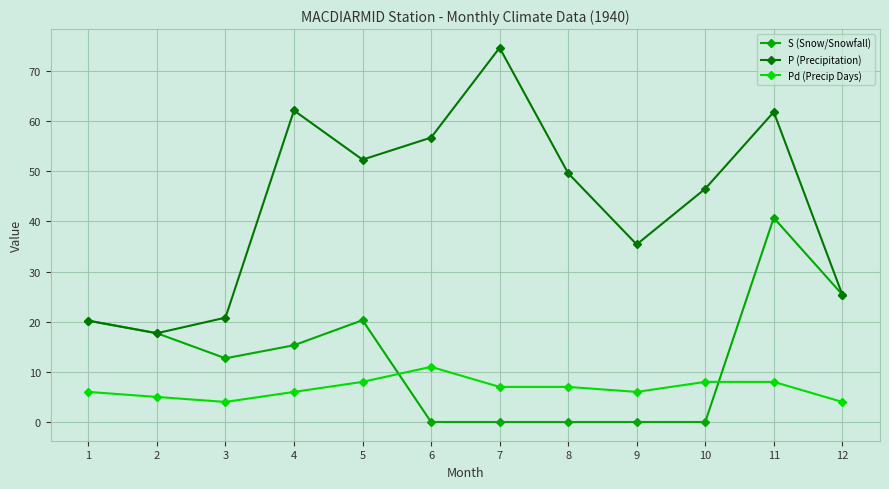

True or false: S (Snow/Snowfall) has a value of 15.3 at 4.

True